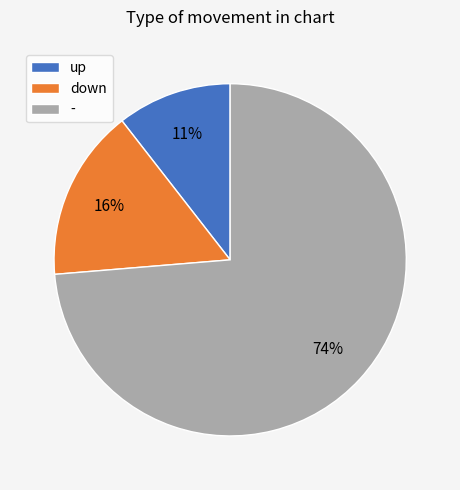

What is the majority slice?

-